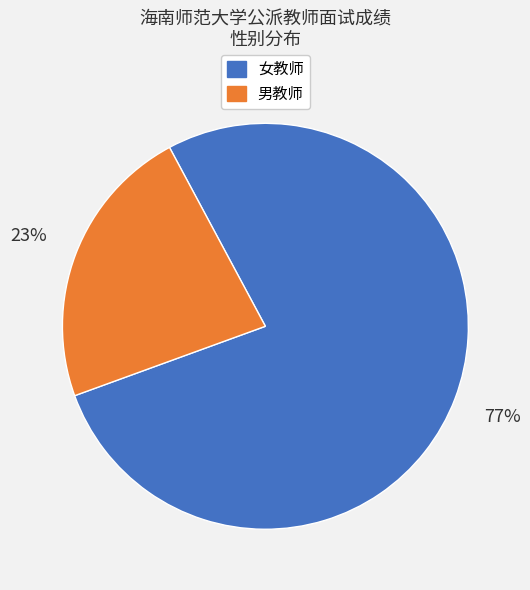

How many segments does this pie chart have?

2